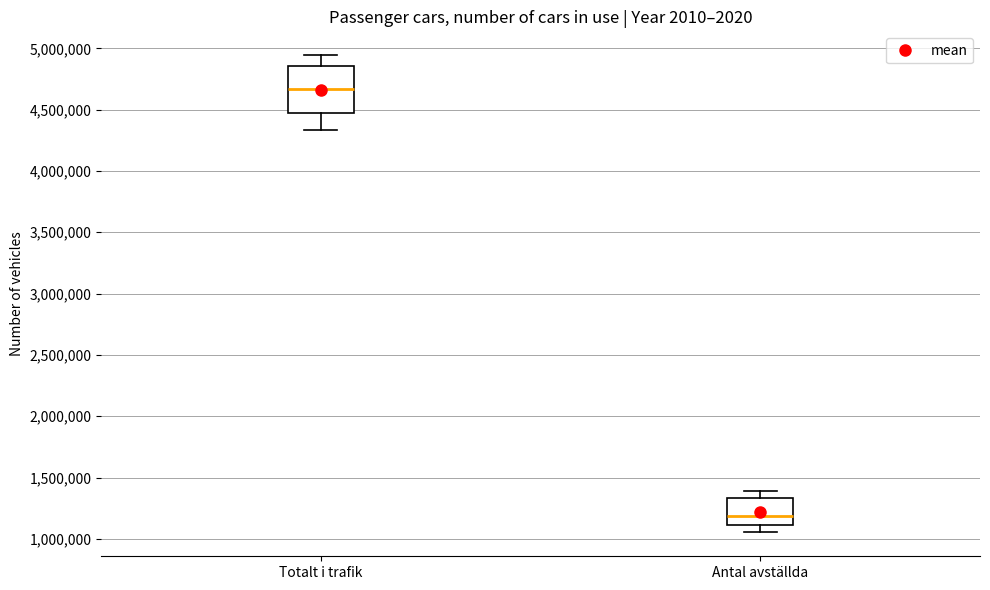

Reading left to right, transcribe this box plot: for each box, give where its median line is, the range the box spans, and where its two whiskers end, as read against the y-axis. The values are not printed on the chart, so give them approximately, as read against the axis.

Totalt i trafik: median 4650000, box 4450000 to 4850000, whiskers 4350000 to 4950000
Antal avställda: median 1200000, box 1100000 to 1350000, whiskers 1050000 to 1400000